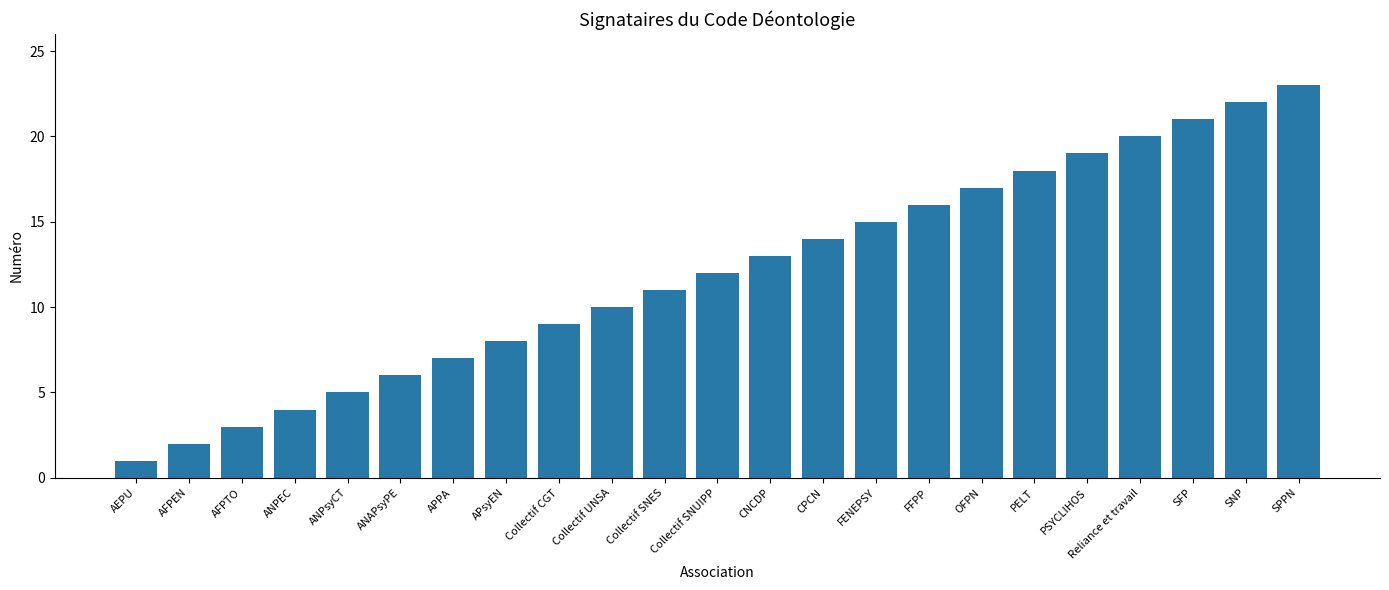

Is it true that the value at Collectif UNSA is 10?

True